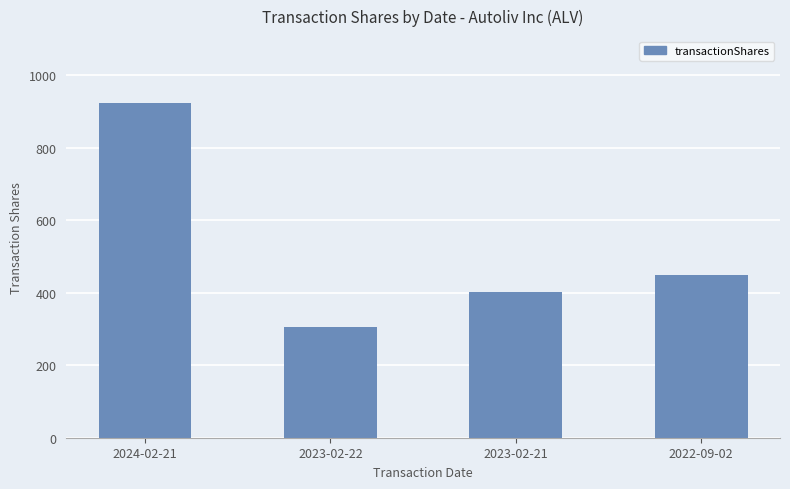

At which label does the data first exceed 450?

2024-02-21